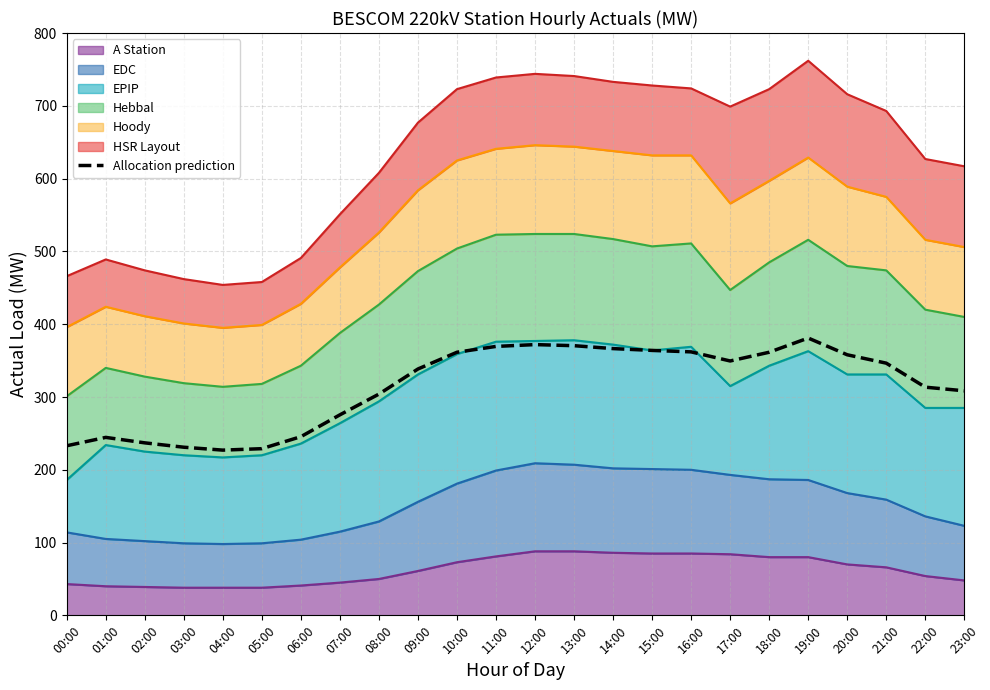

Which has a higher value, 20:00 or 09:00?

20:00